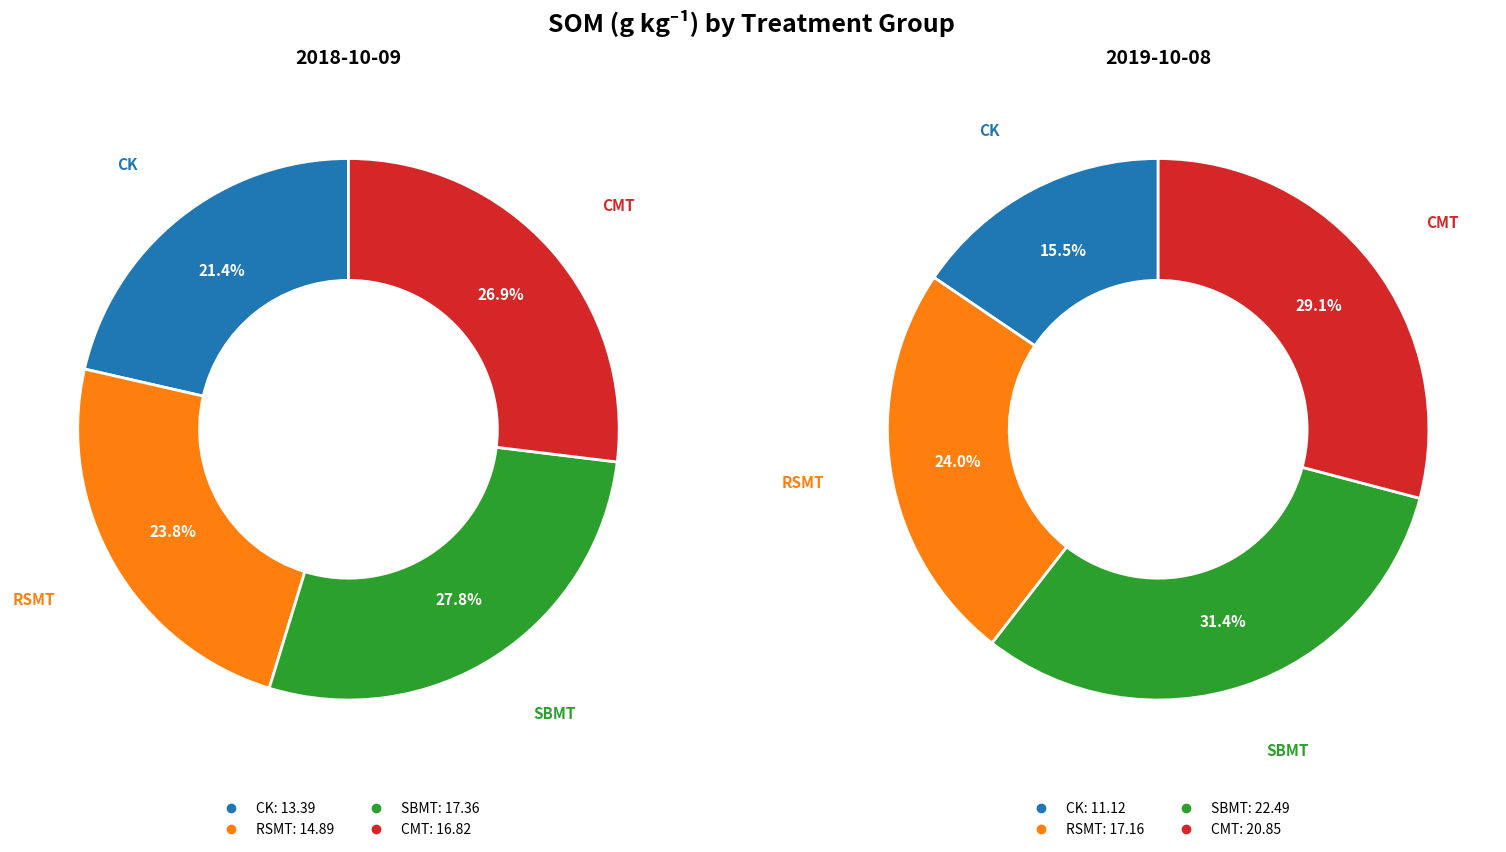

Is there any slice that represents more than half of the pie?

No